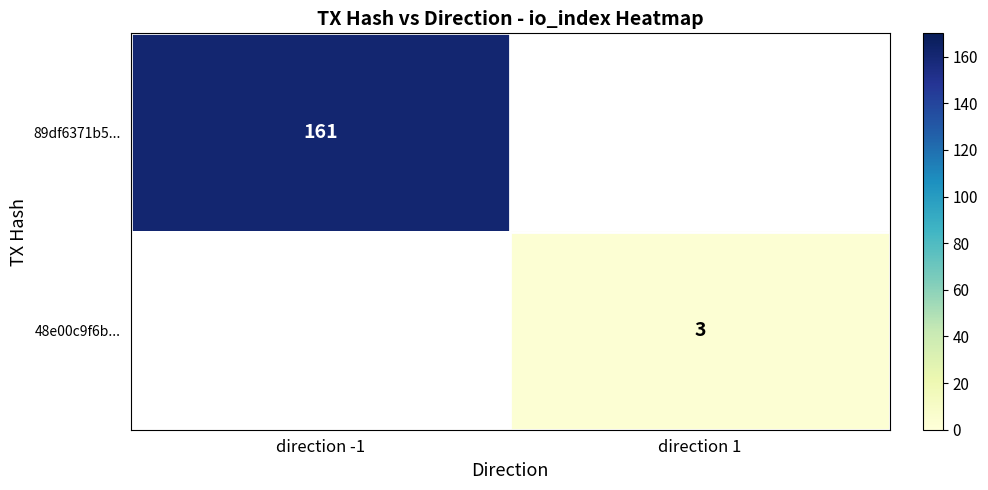

True or false: 48e00c9f6b... has a value of 3 at direction 1.

True